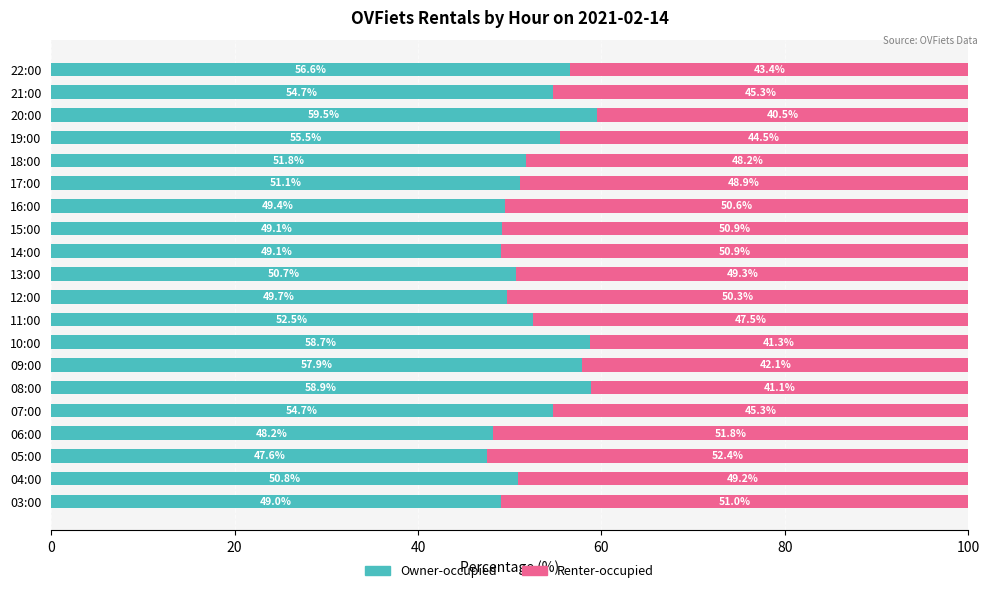

What is the highest value of the Owner-occupied series?

59.5